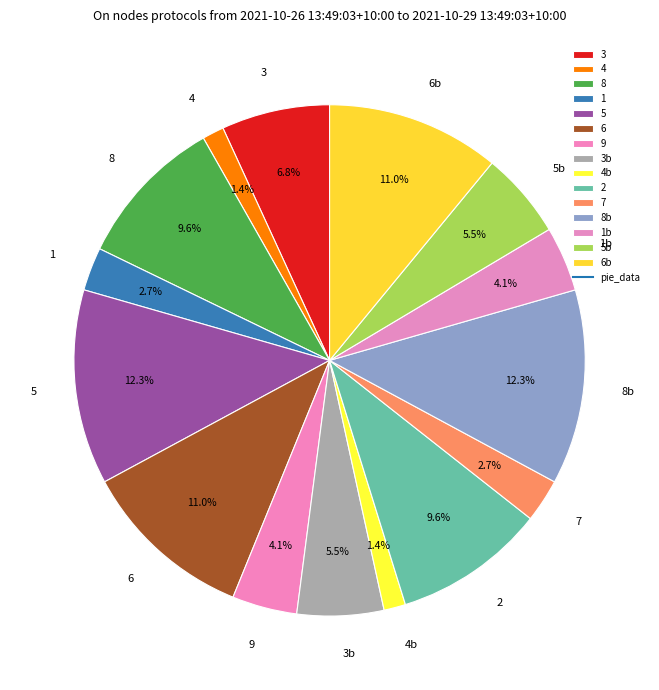

Combined, do 3 and 9 account for over 50%?

No